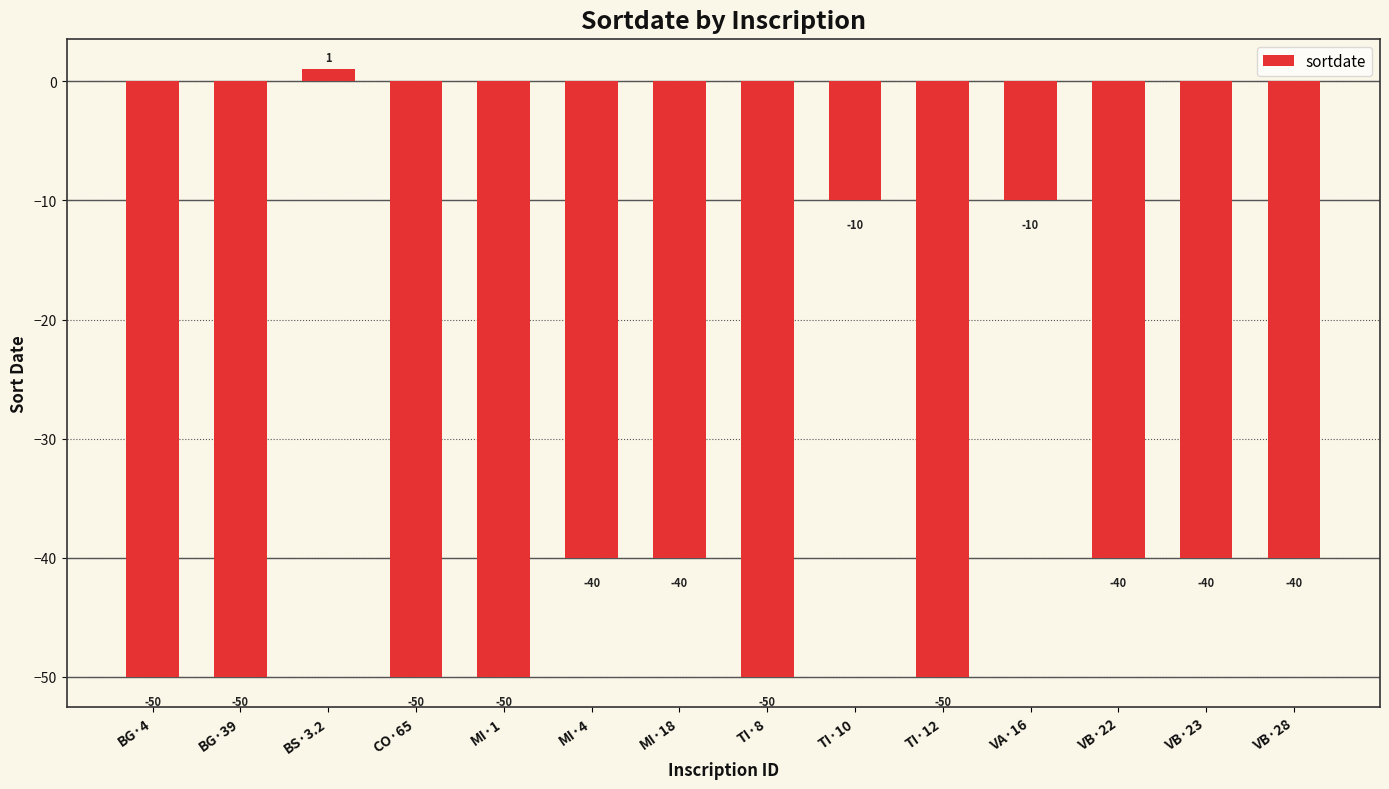

What is the difference between the maximum and minimum values?

51